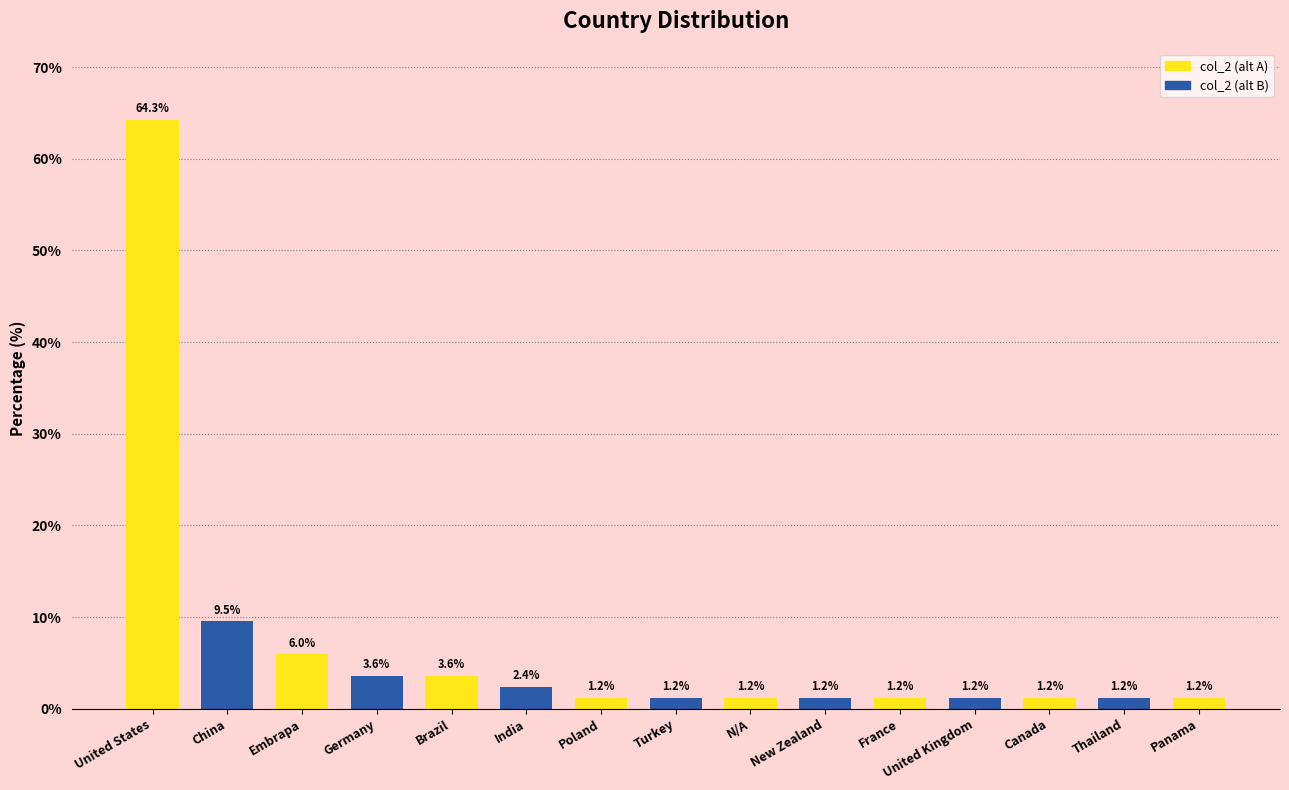

The chart shows a value of 9.9 at Embrapa. True or false?

False